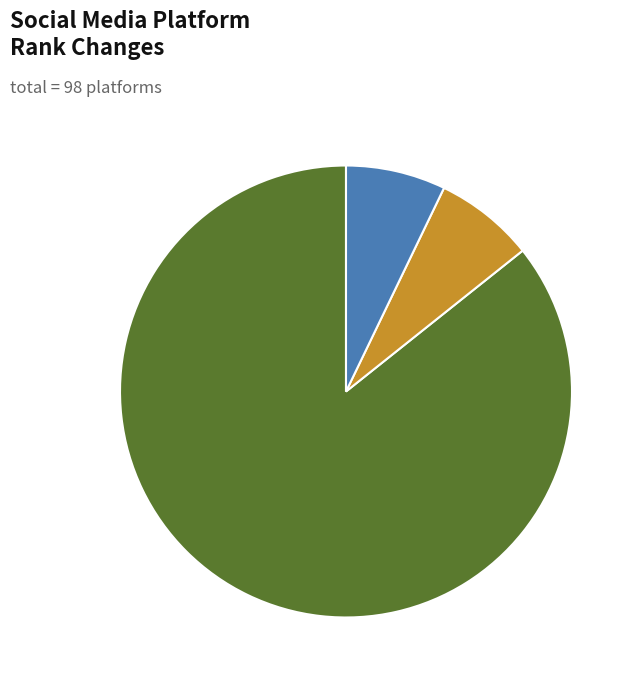

Is there a majority slice in this chart?

Yes